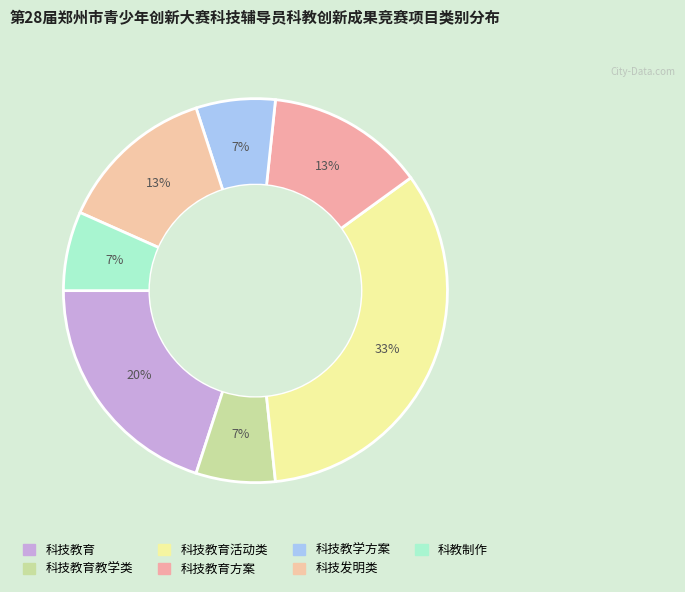

Which category has the biggest portion of the pie?

科技教育活动类